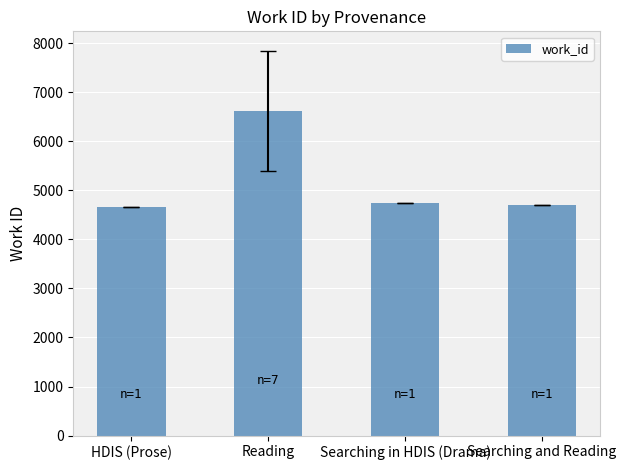

What value does the data have at Searching in HDIS (Drama)?

4742.0